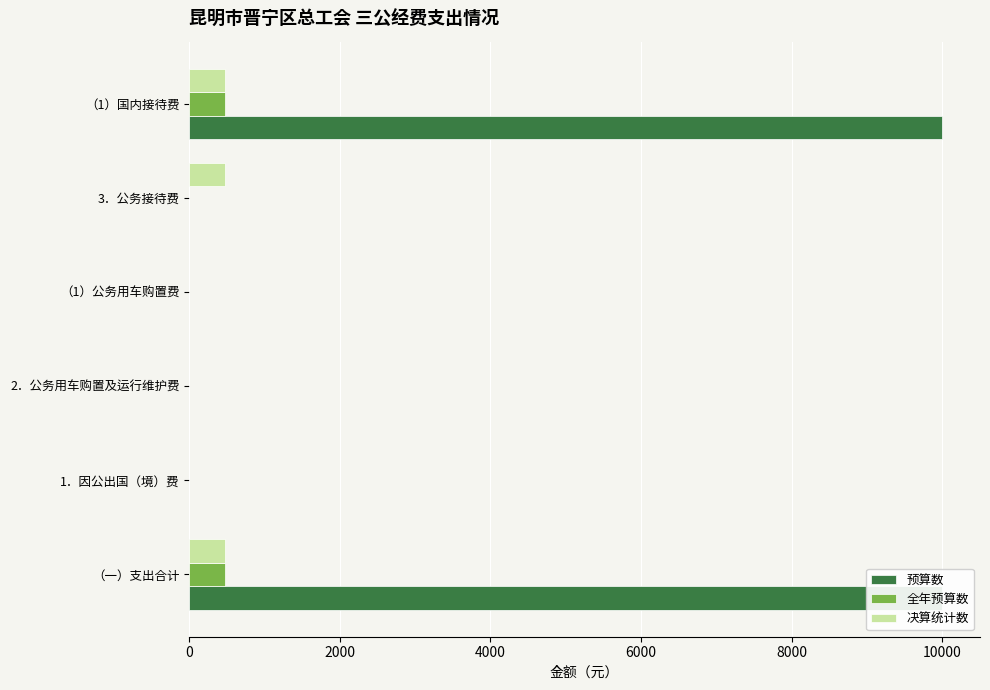

How many bars are there in total?

18